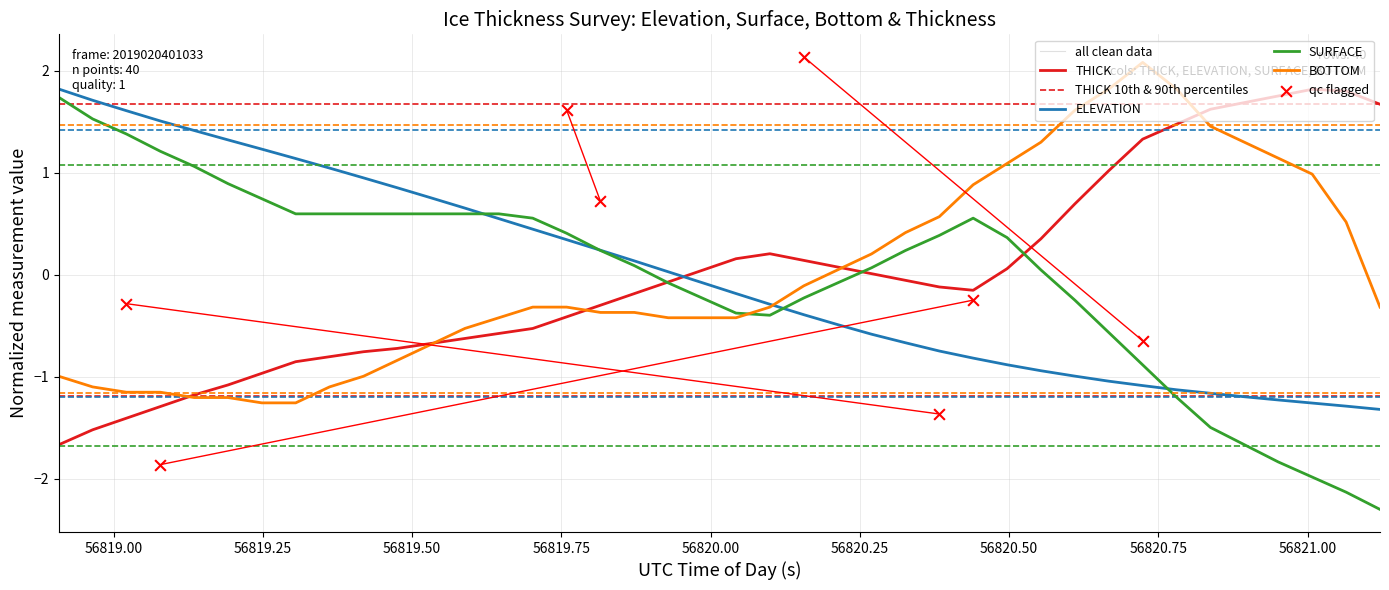

Which series has the largest total across all categories?

ELEVATION